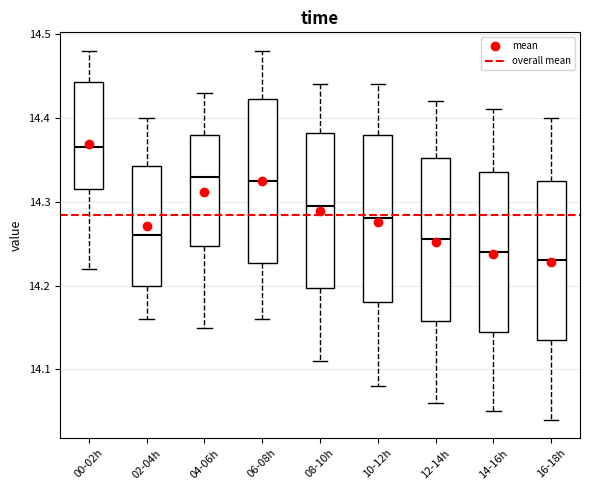

Where is the lower edge of the box for 00-02h on the y-axis? The values are not printed on the chart, so give them approximately, as read against the axis.

14.32